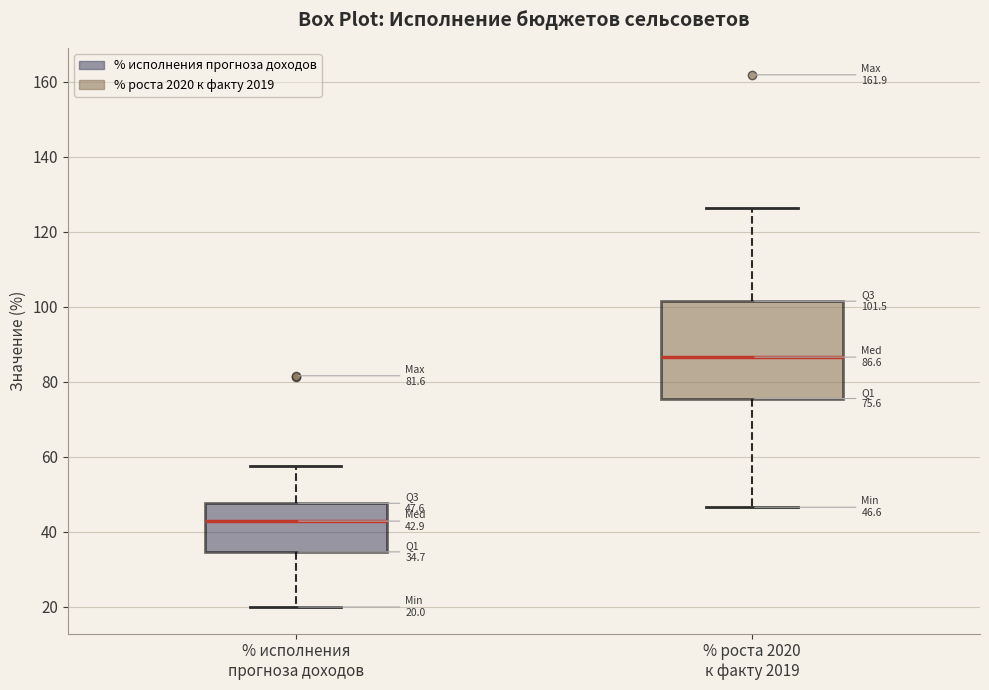

Which box's median line is the highest?

% роста 2020 к факту 2019